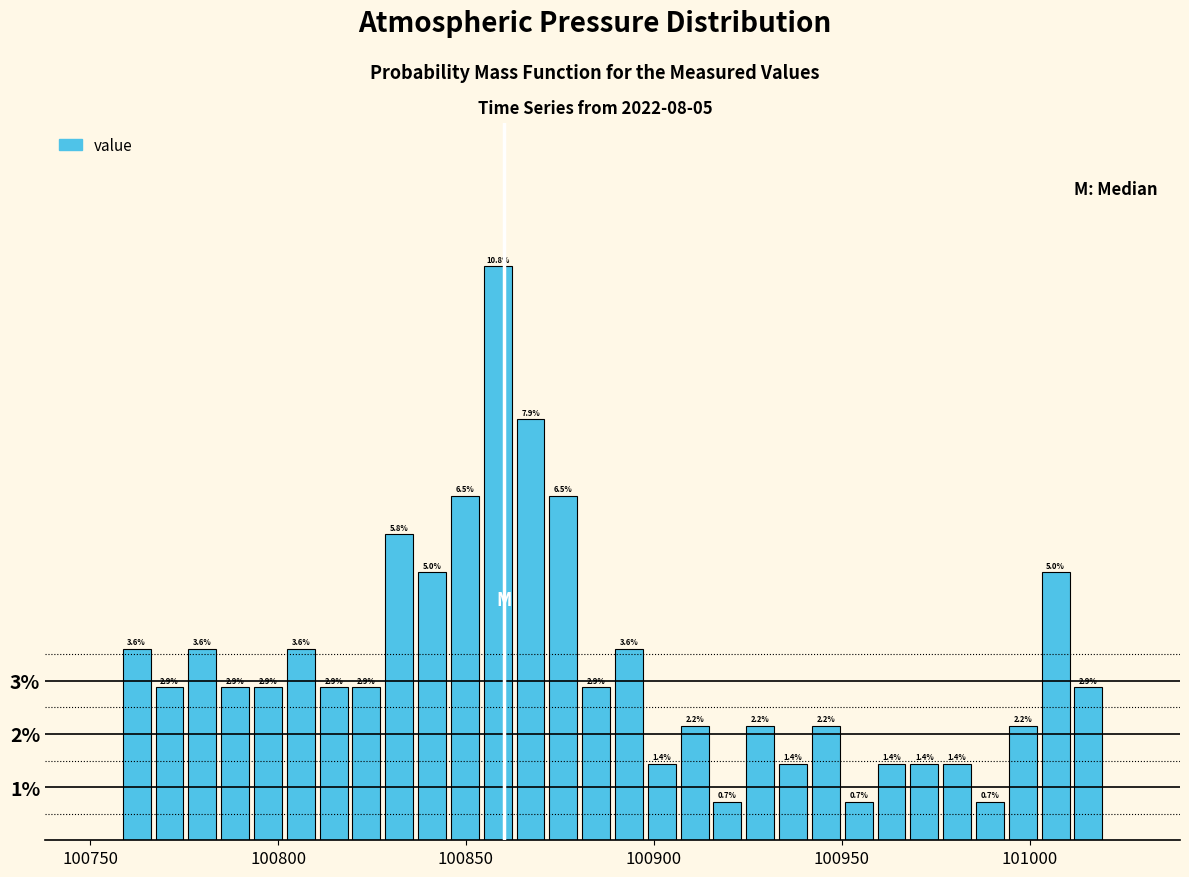

Around what value on the x-axis is the tallest bar? Give the approximate position of its centre, as read against the axis.

100860